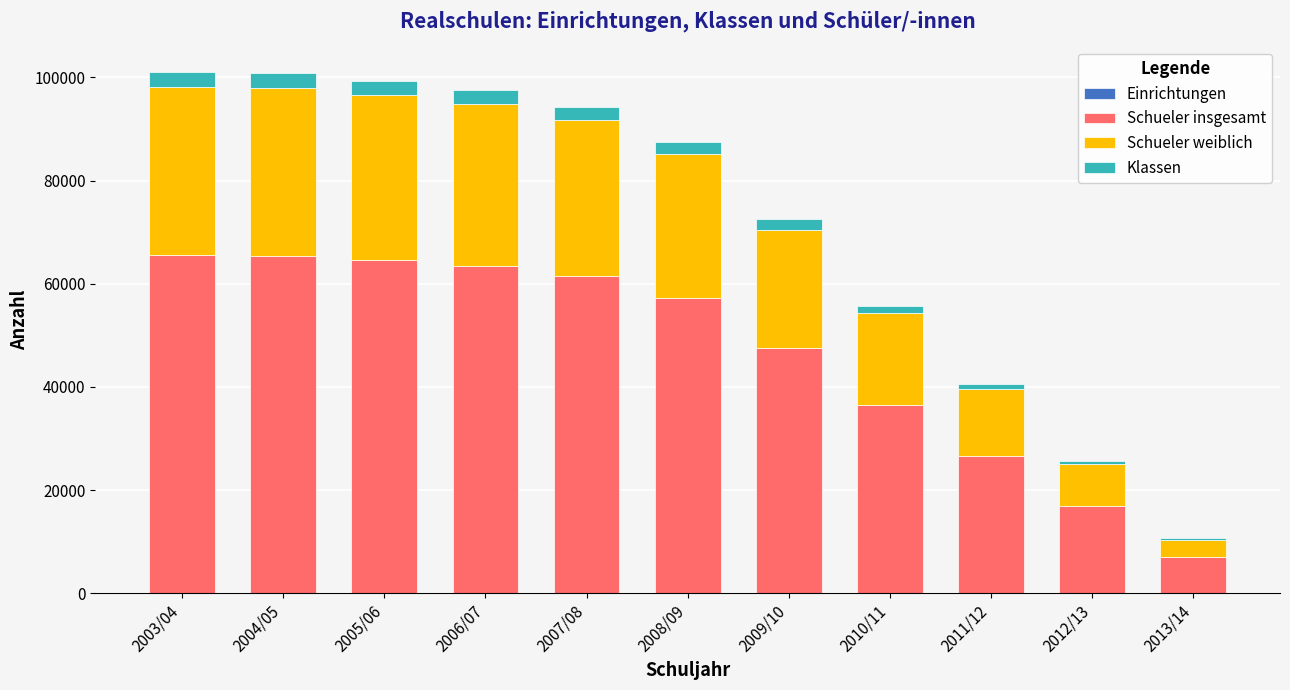

Rank the series at 2013/14 from lowest to highest value.

Einrichtungen, Klassen, Schueler weiblich, Schueler insgesamt